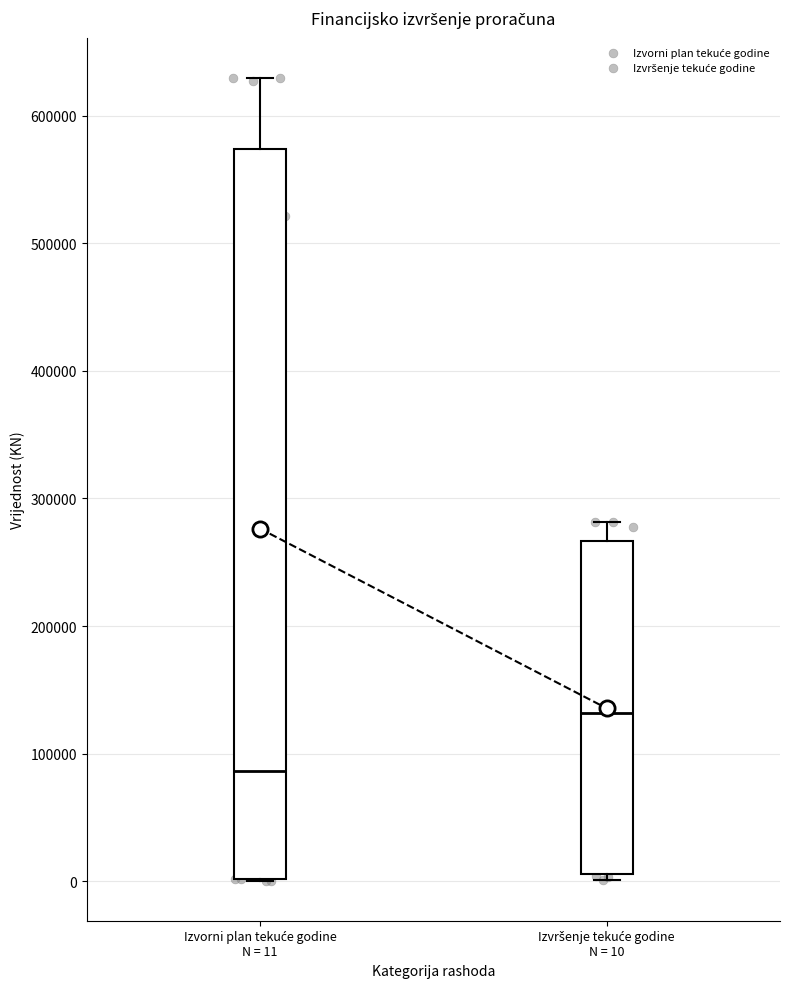

Reading left to right, transcribe this box plot: for each box, give where its median line is, the range the box spans, and where its two whiskers end, as read against the y-axis. The values are not printed on the chart, so give them approximately, as read against the axis.

Izvorni plan tekuće godine N = 11: median 90000, box 0 to 570000, whiskers 0 to 630000
Izvršenje tekuće godine N = 10: median 130000, box 10000 to 270000, whiskers 0 to 280000